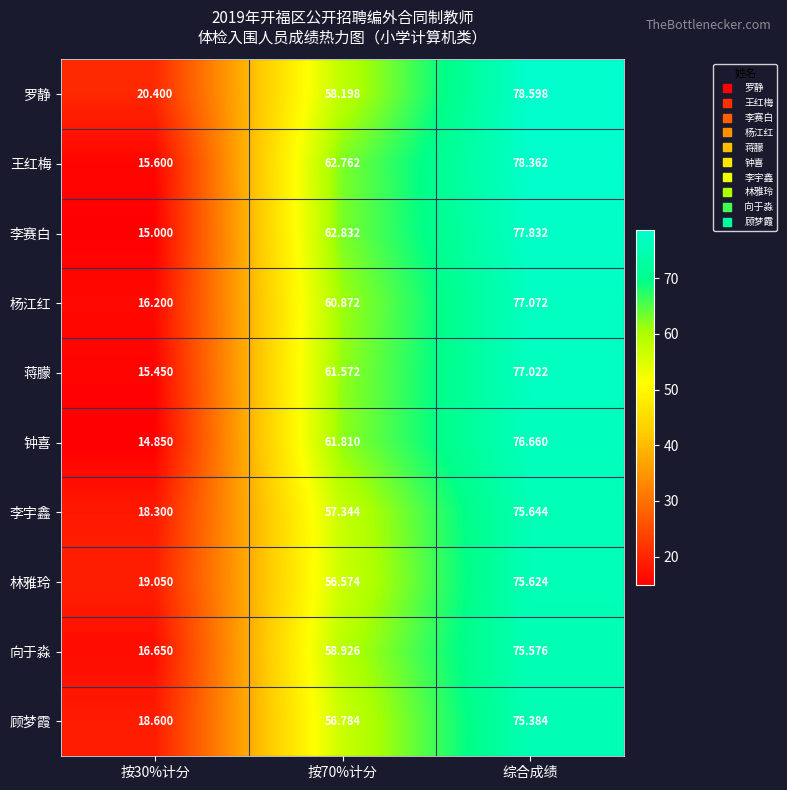

Is the value of 向于淼 at 按70%计分 greater than the value of 罗静 at 按70%计分?

Yes